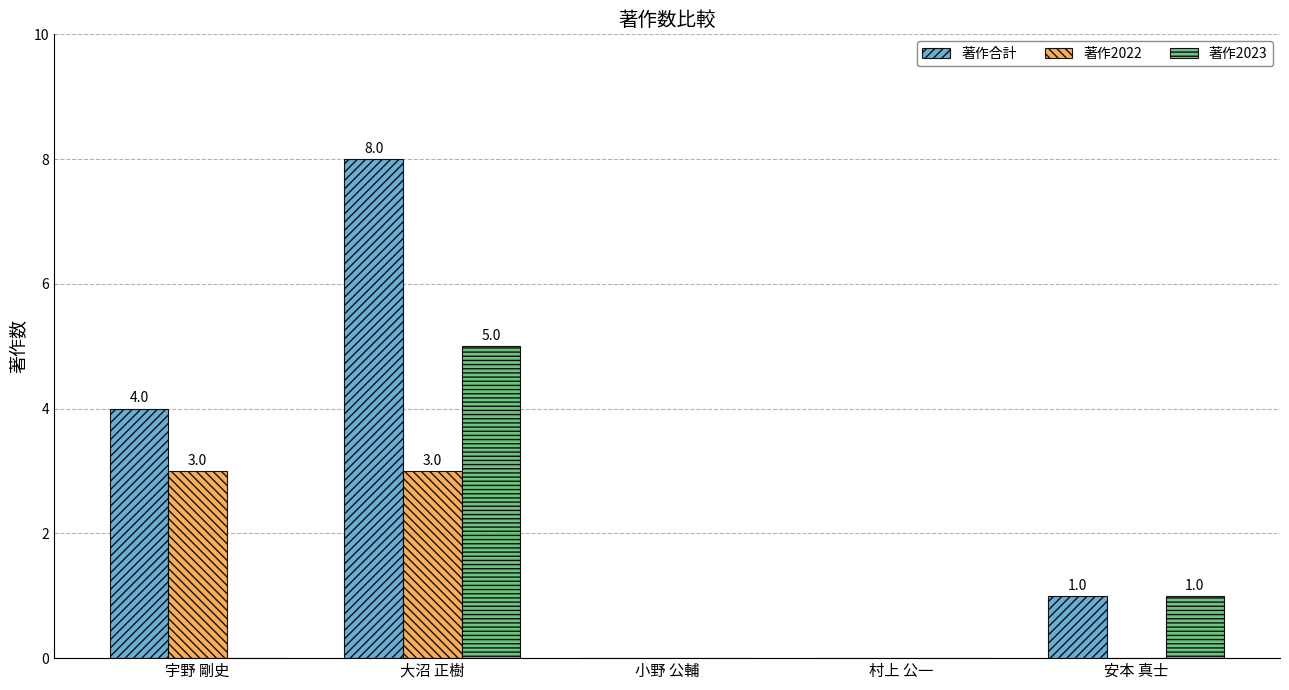

At which label is 著作2023 closest to 2?

安本 真士